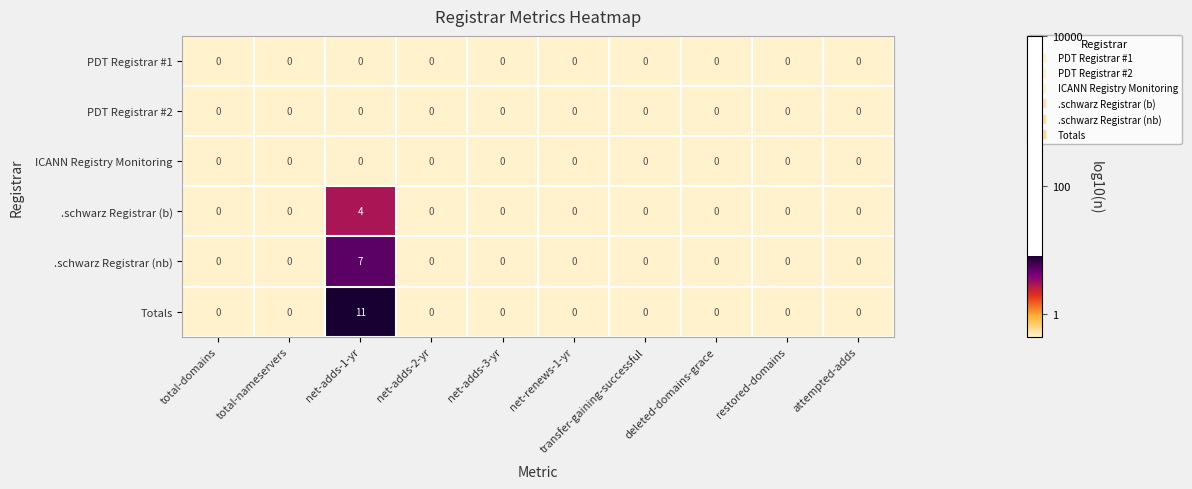

True or false: Totals has a value of 0 at net-adds-2-yr.

True